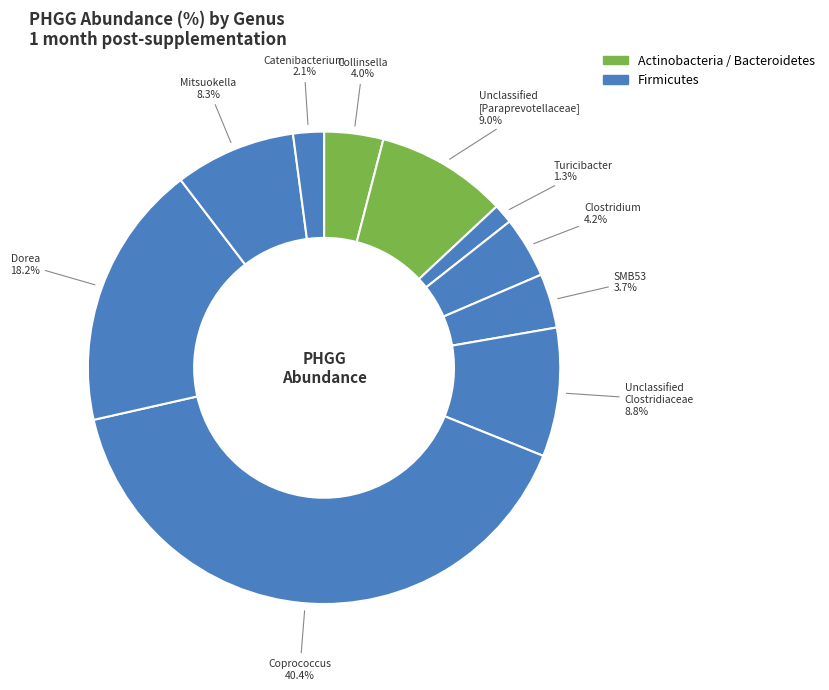

Is there a majority slice in this chart?

No